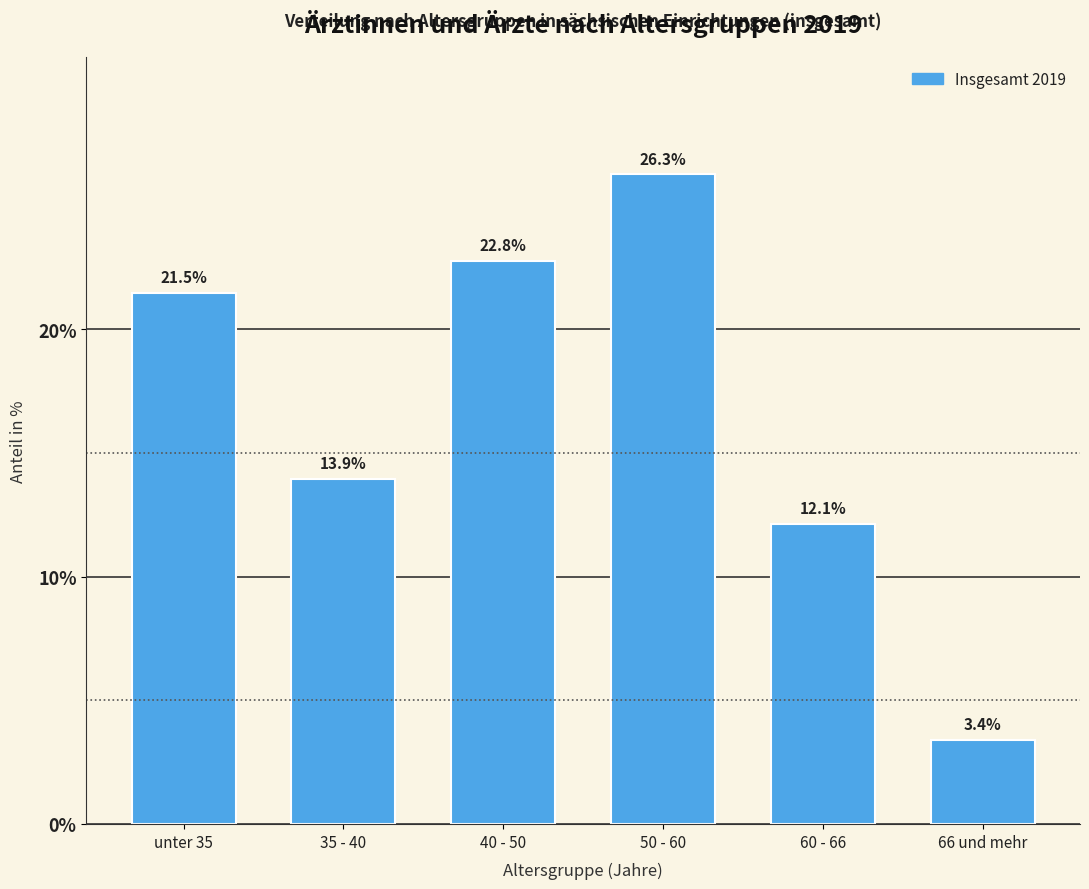

What is the change in value from unter 35 to 50 - 60?

+4.8